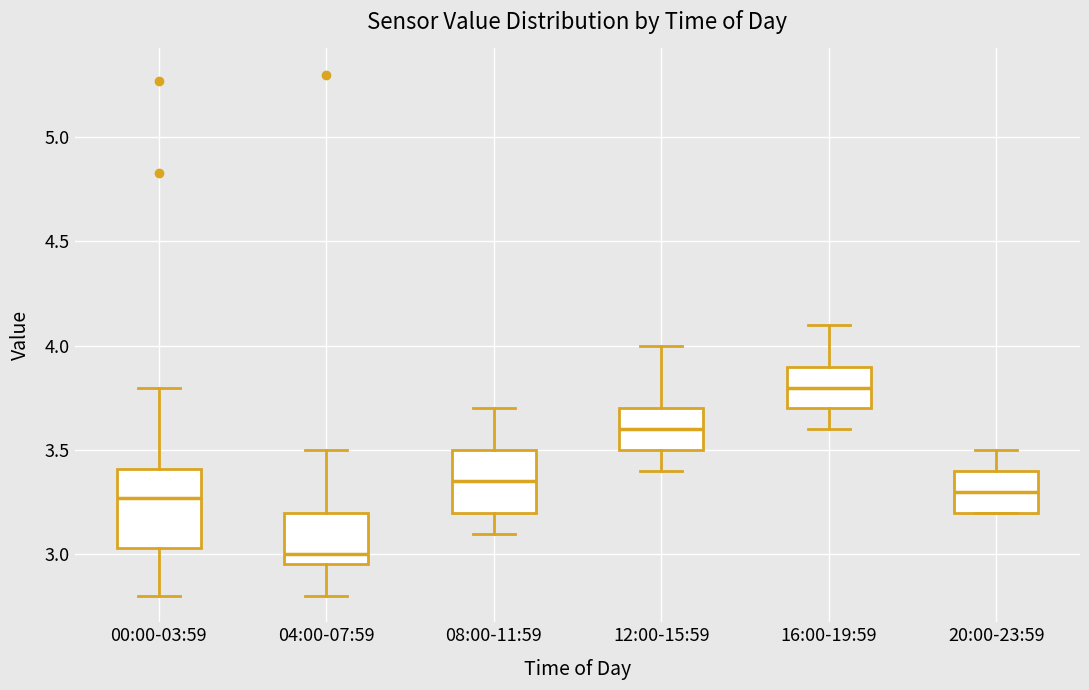

Where does the upper whisker of the box for 08:00-11:59 end on the y-axis? The values are not printed on the chart, so give them approximately, as read against the axis.

3.70